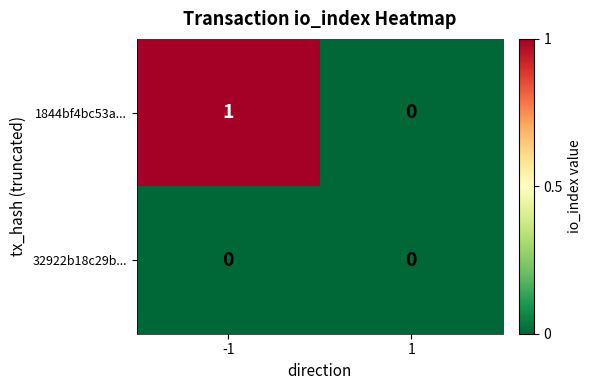

Which series has the widest spread of values?

1844bf4bc53a...